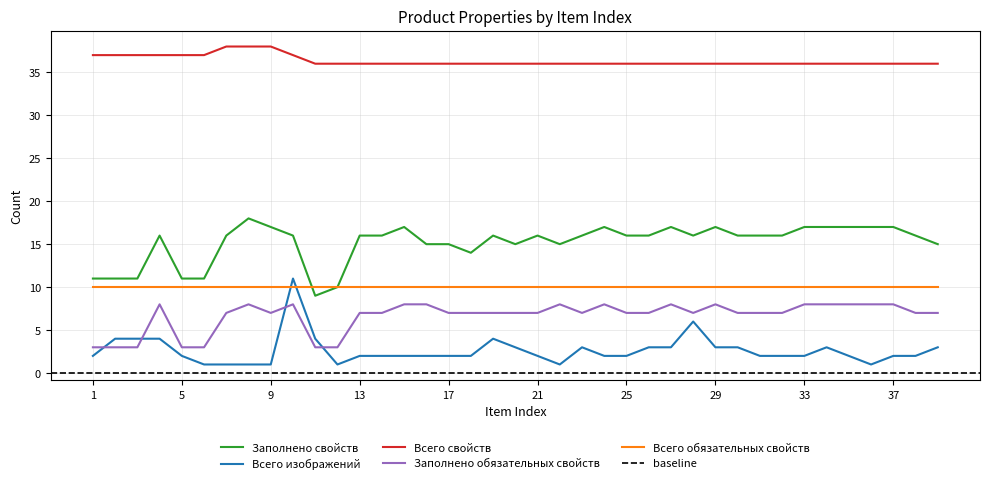

Which series has the largest range (max minus min)?

Всего изображений